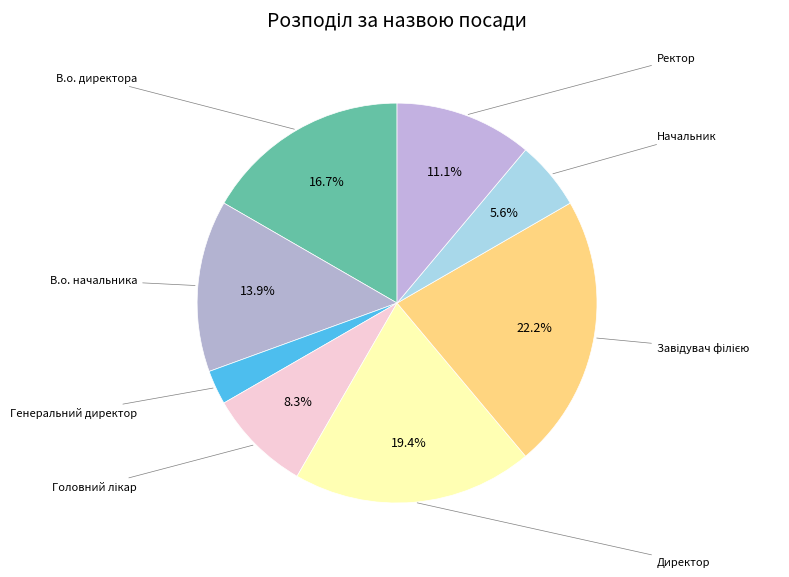

Is there any slice that represents more than half of the pie?

No